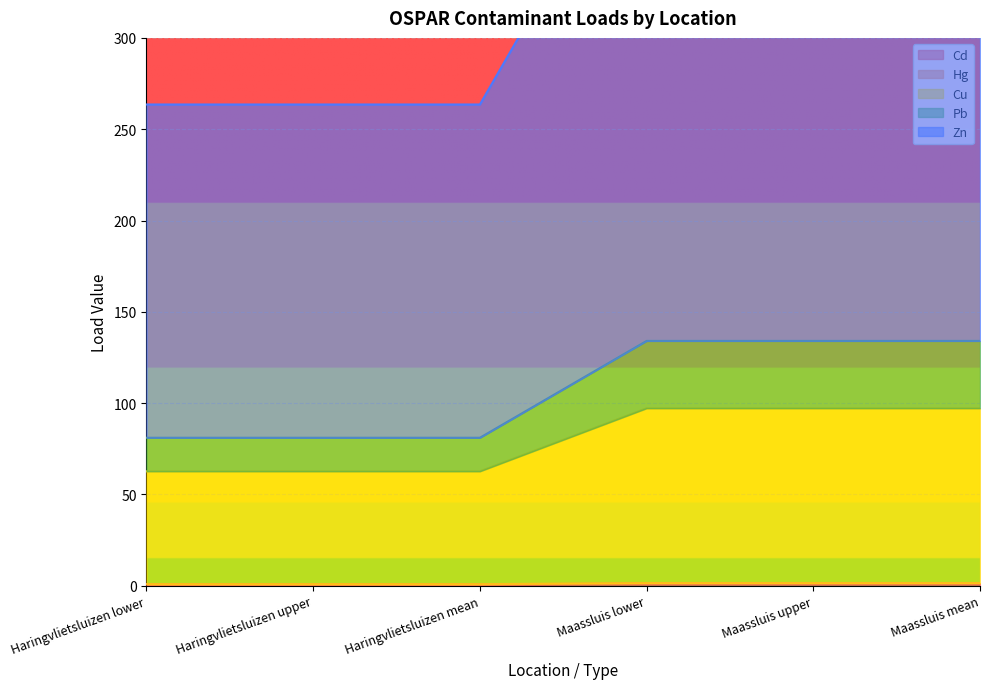

Where does the Zn series first go above 97?

Maassluis lower